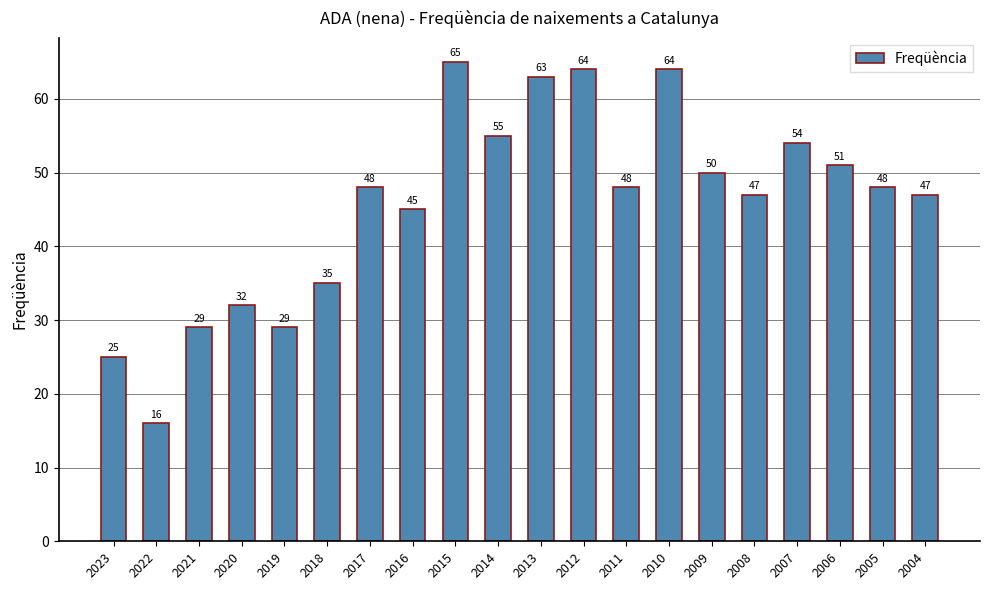

What is the change in value from 2012 to 2011?

-16